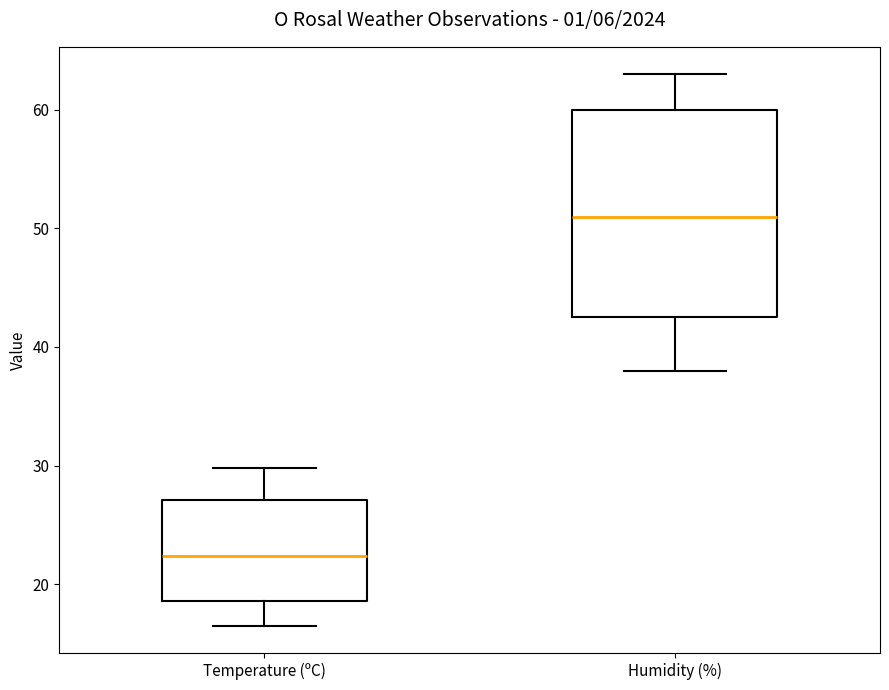

Where does the median line of the box for Temperature (ºC) sit on the y-axis? The values are not printed on the chart, so give them approximately, as read against the axis.

22